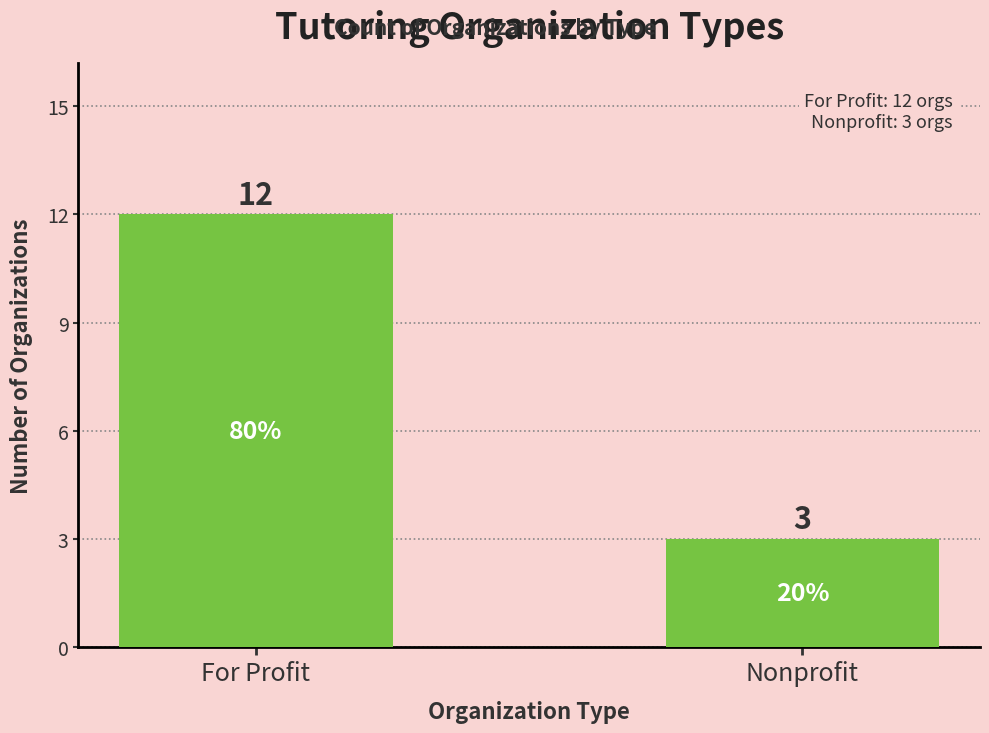

What is the minimum value shown in the chart?

3